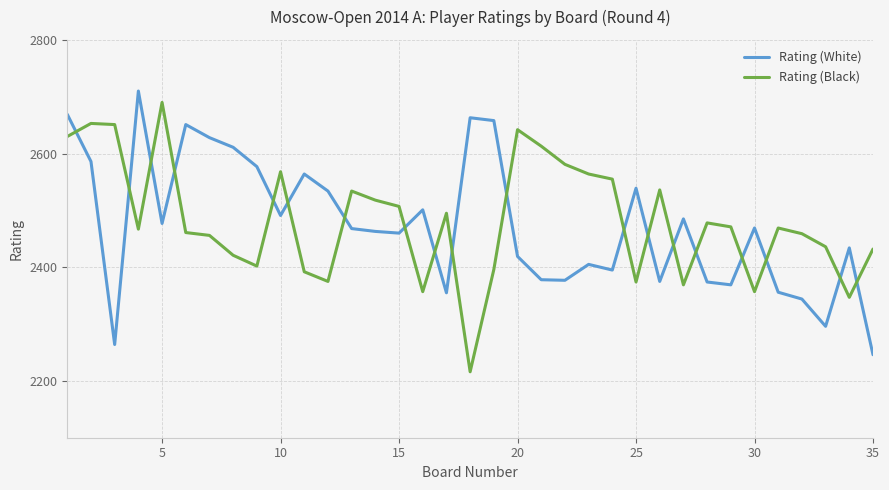

What is the maximum value shown in the chart?

2710